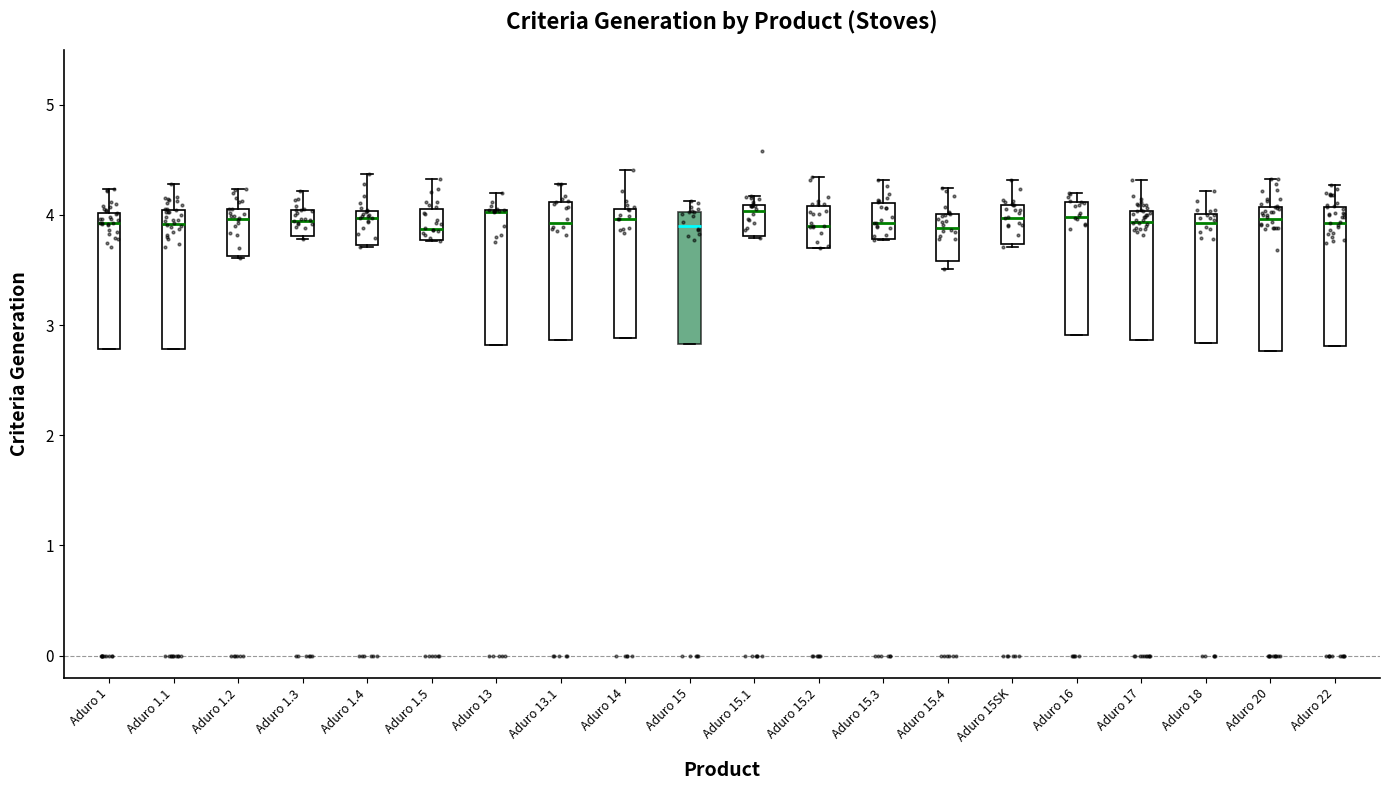

Where is the upper edge of the box for Aduro 1.2 on the y-axis? The values are not printed on the chart, so give them approximately, as read against the axis.

4.1